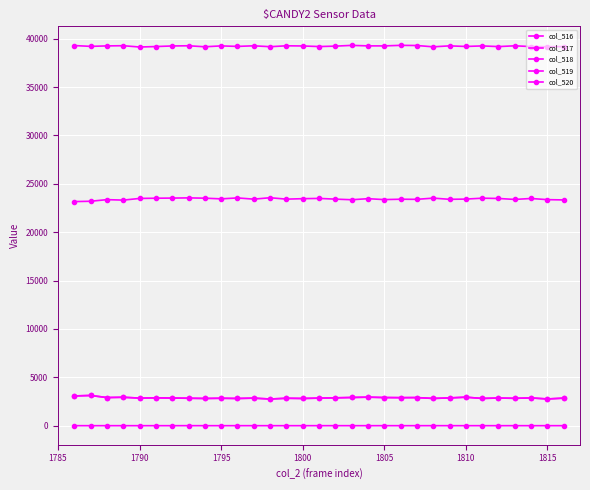

Is this an area chart (filled region under the line)?

No